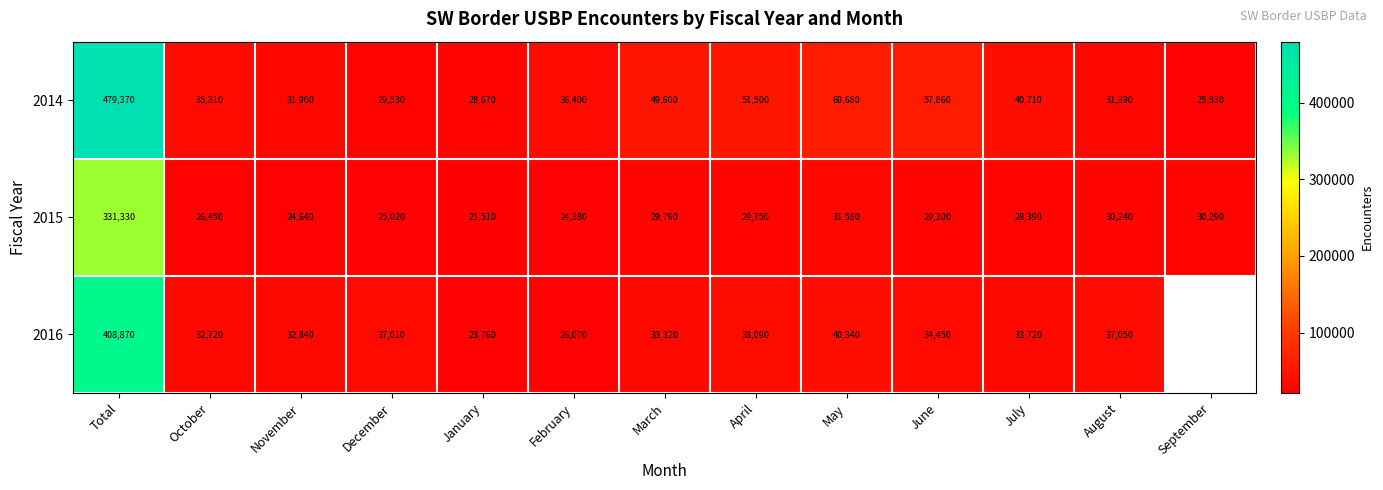

Between January and April, which series saw the biggest shift?

2014